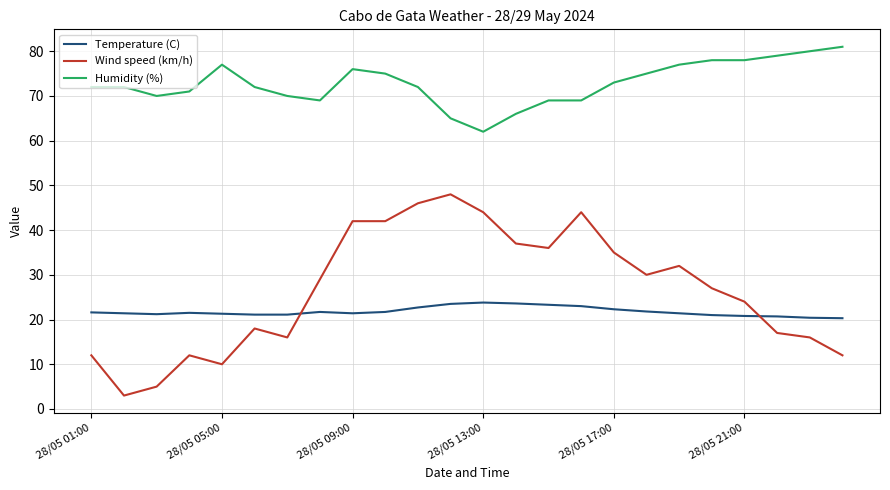

What is the maximum value for Humidity (%)?

81.0